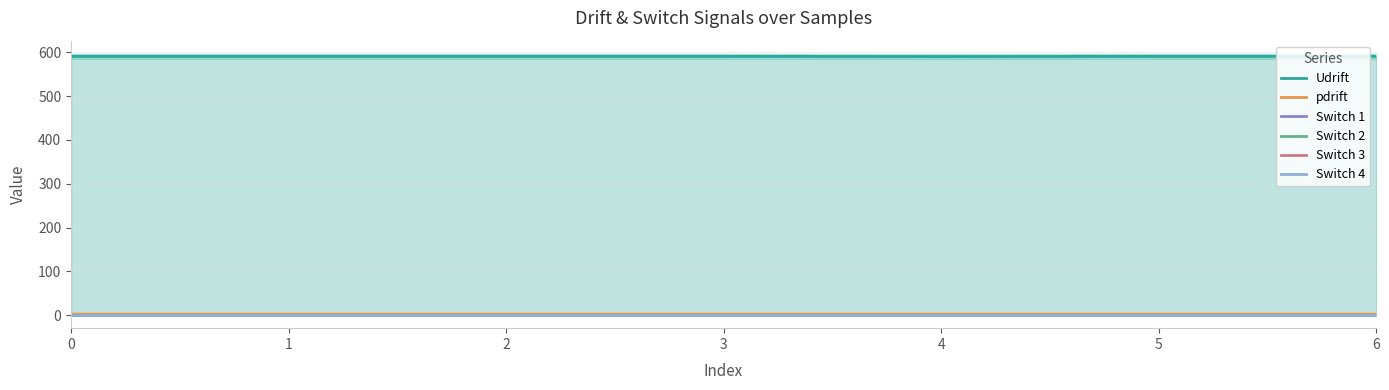

Does the chart display data point markers on the line(s)?

No